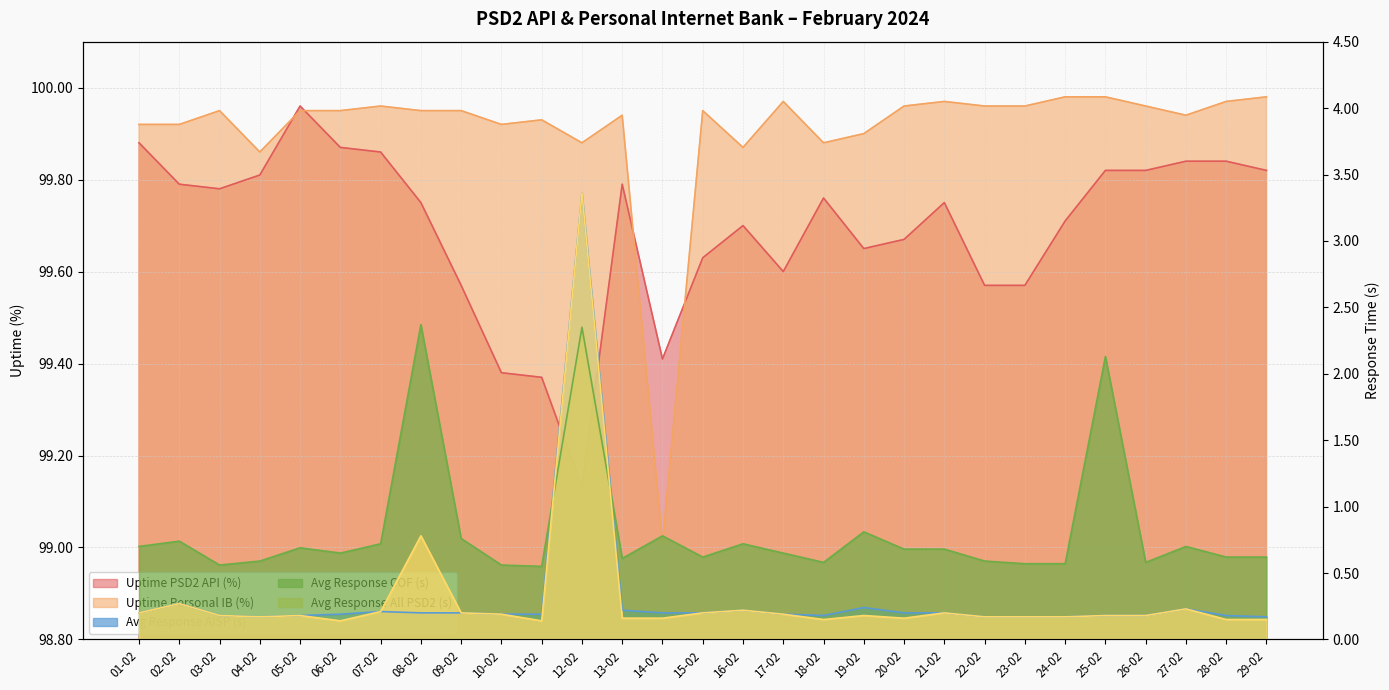

The value of Uptime PSD2 API (%) at 05-02 is 100.0. True or false?

True